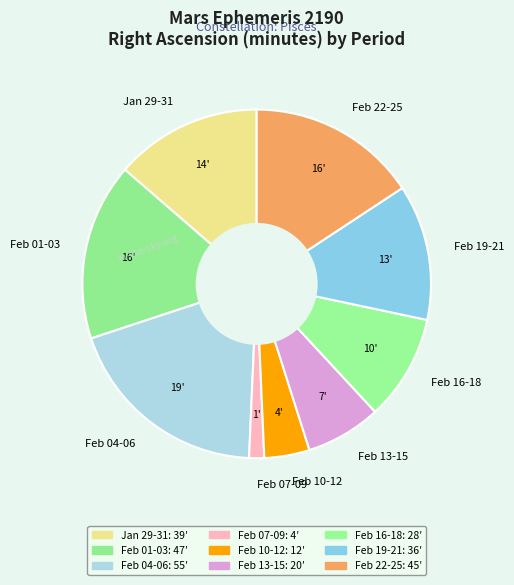

Which has a higher value, Feb 04-06 or Feb 07-09?

Feb 04-06